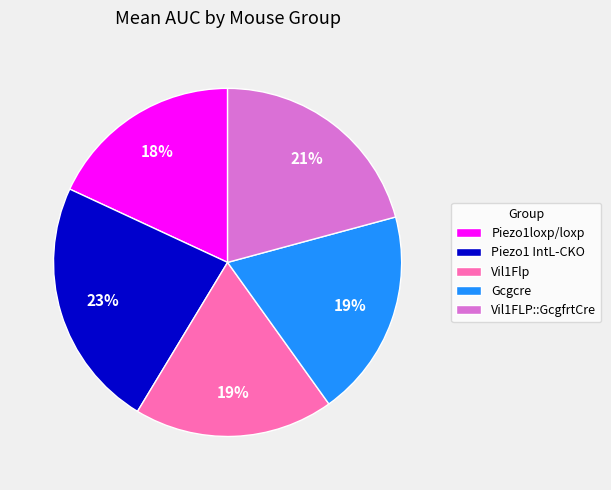

To the nearest percent, what is the combined percentage of Gcgcre and Vil1FLP::GcgfrtCre?

40%